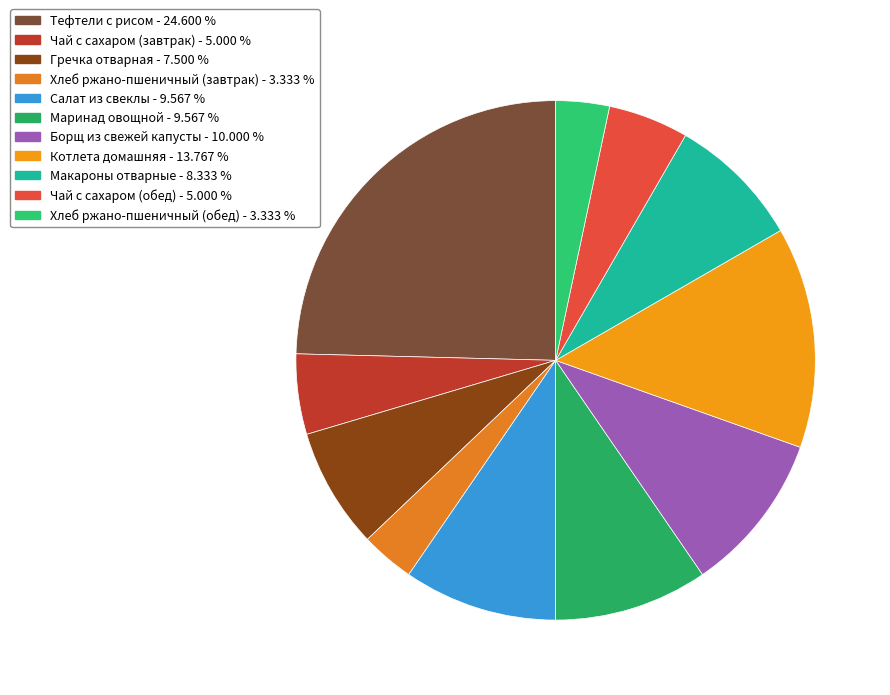

To the nearest percent, what portion does Борщ из свежей капусты represent?

10%